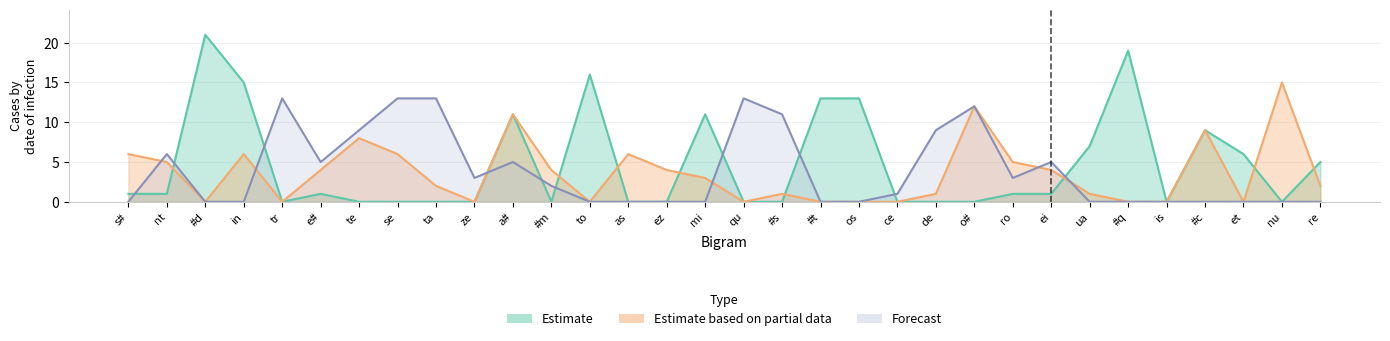

What is the greatest value displayed?

21